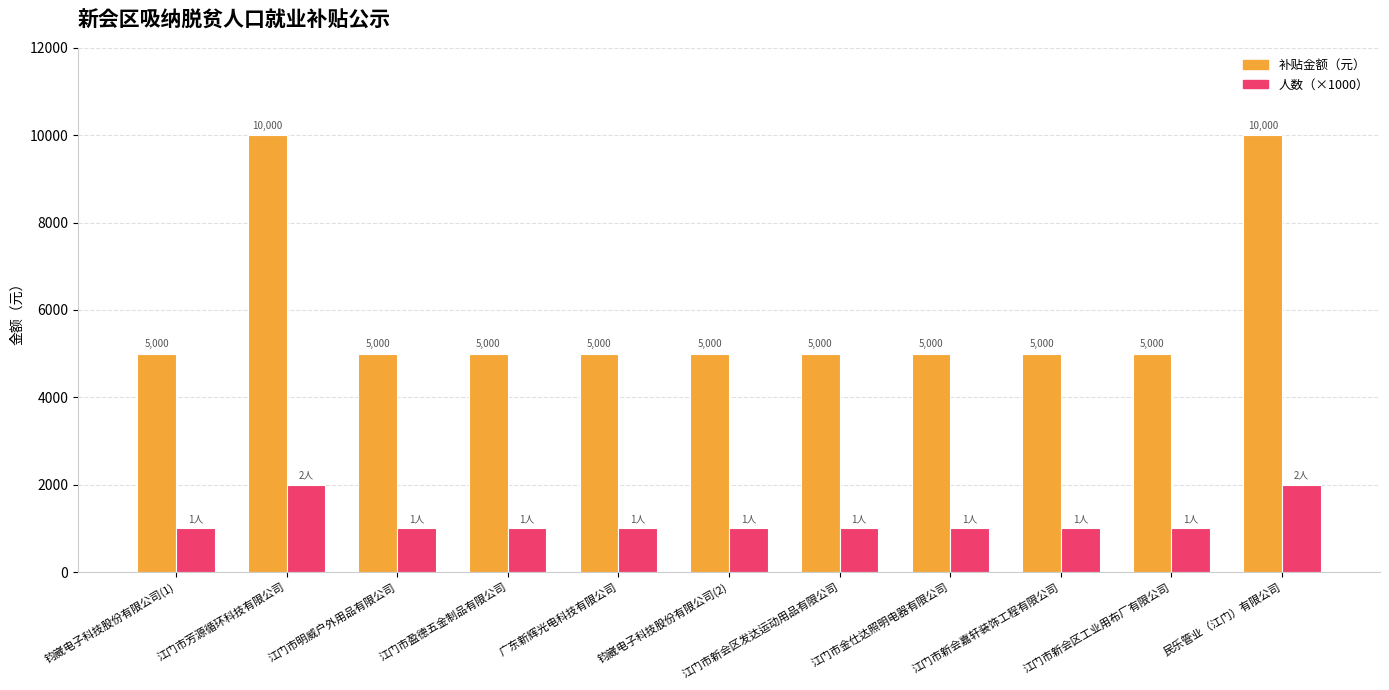

What are all the series names shown in the legend?

补贴金额（元）, 人数（×1000）